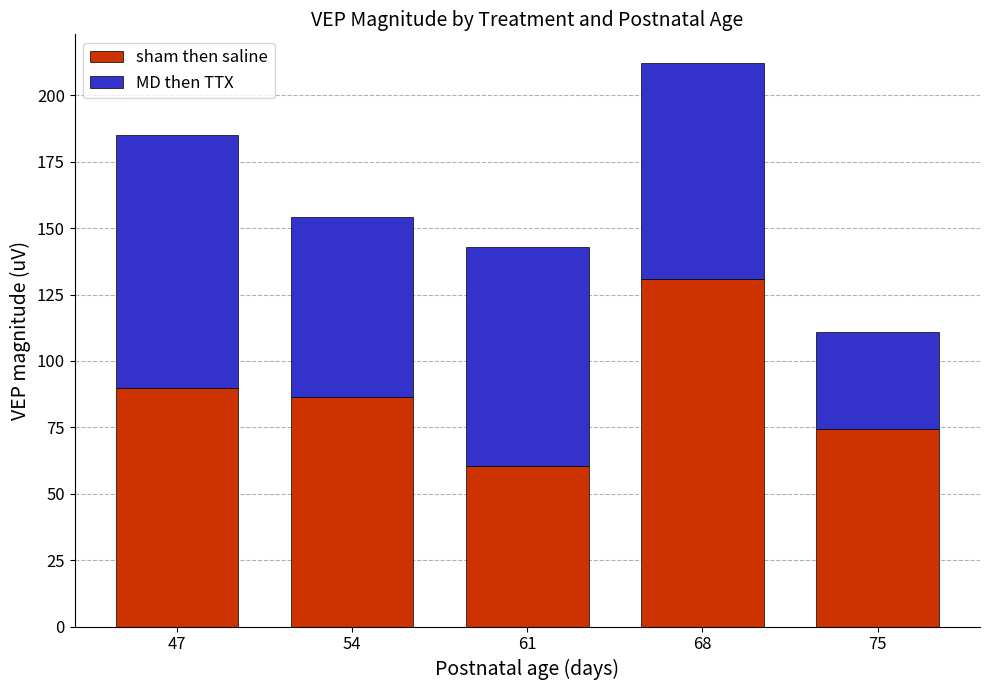

At which category is the sum across all series the highest?

68